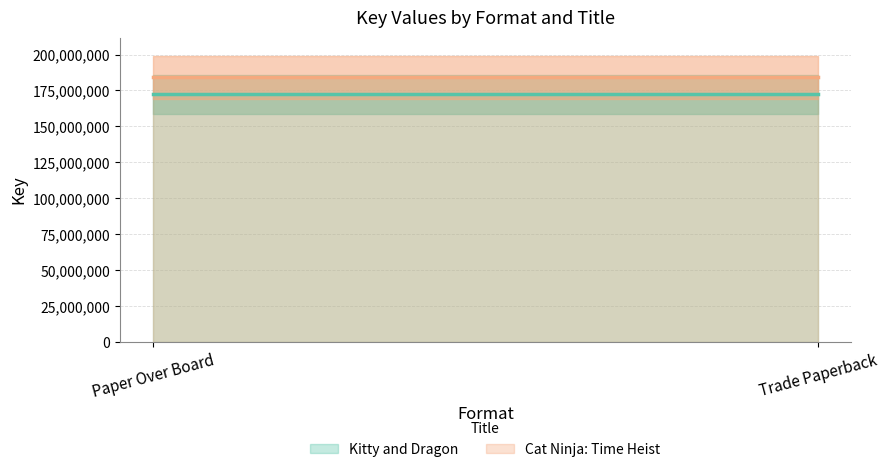

Which series has the largest range (max minus min)?

Kitty and Dragon